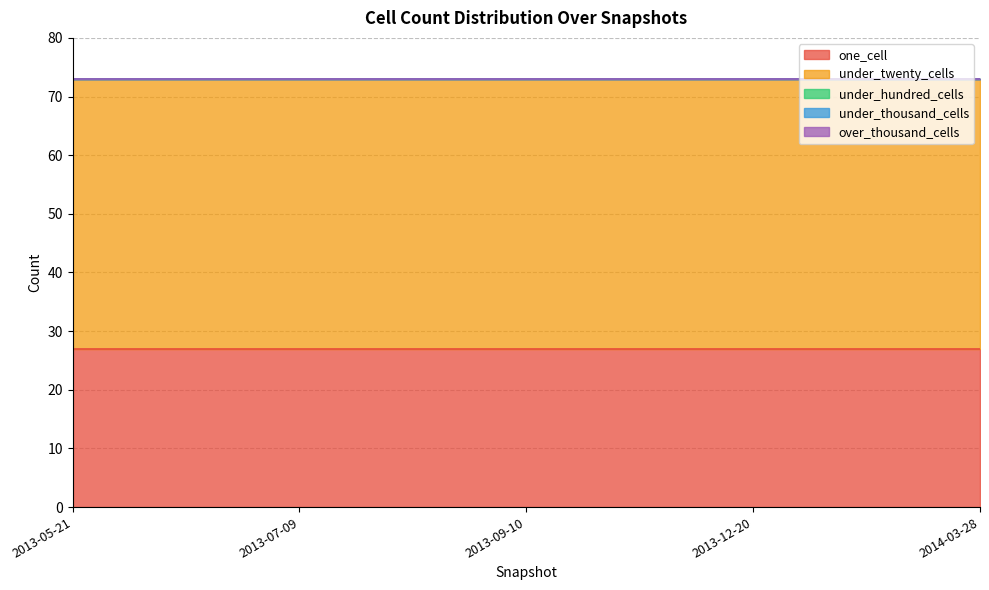

Reading right to left, extract all data points from this chart.

one_cell: 27	27	27	27	27
under_twenty_cells: 46	46	46	46	46
under_hundred_cells: 0	0	0	0	0
under_thousand_cells: 0	0	0	0	0
over_thousand_cells: 0	0	0	0	0